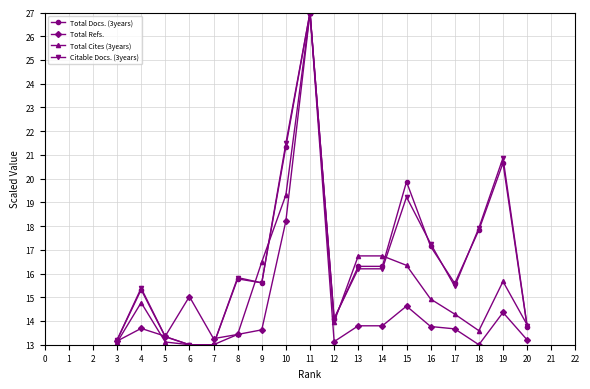

What is the difference between the highest and lowest values at 20?

0.6